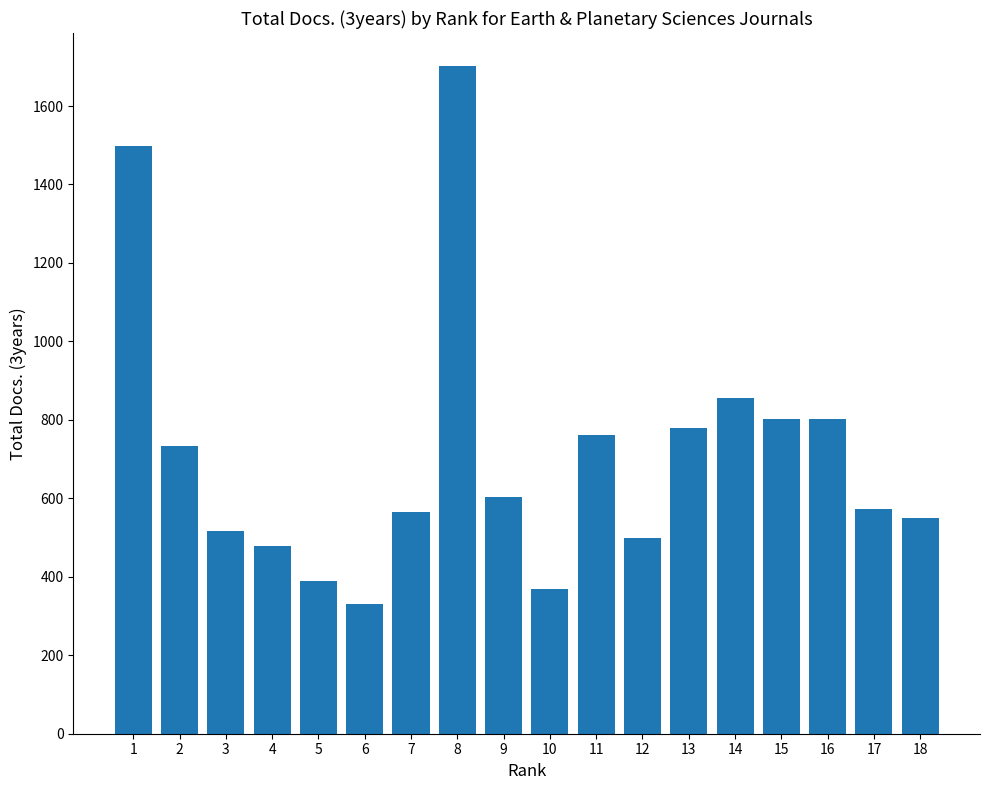

The value at 7 is 1008. True or false?

False